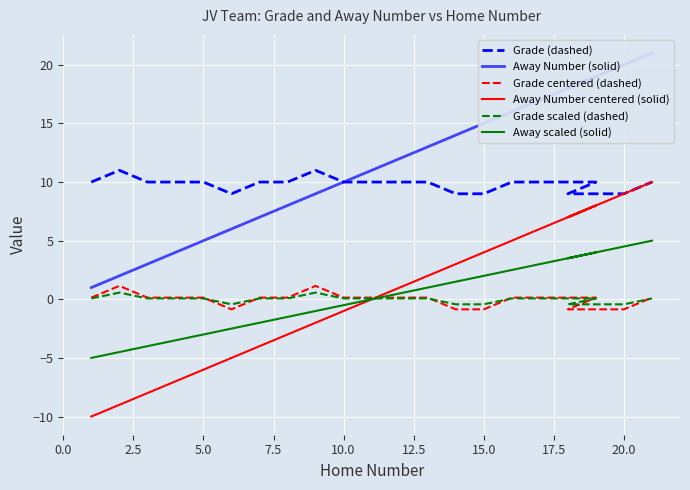

The Away scaled (solid) series shows -2.6 at 5.0. True or false?

False